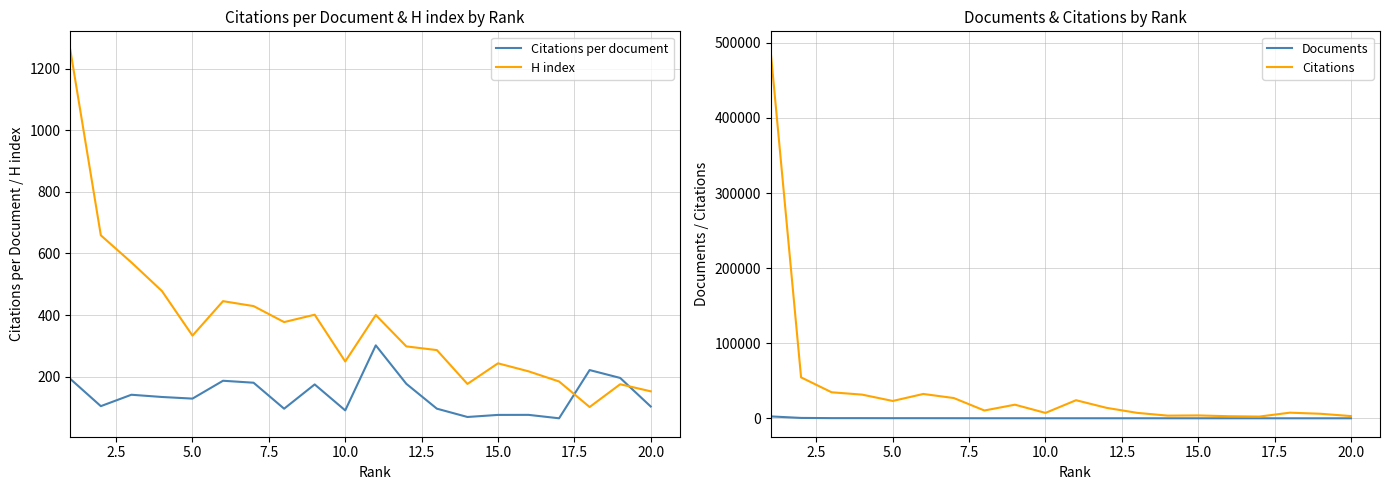

True or false: H index and Documents cross at least once.

True